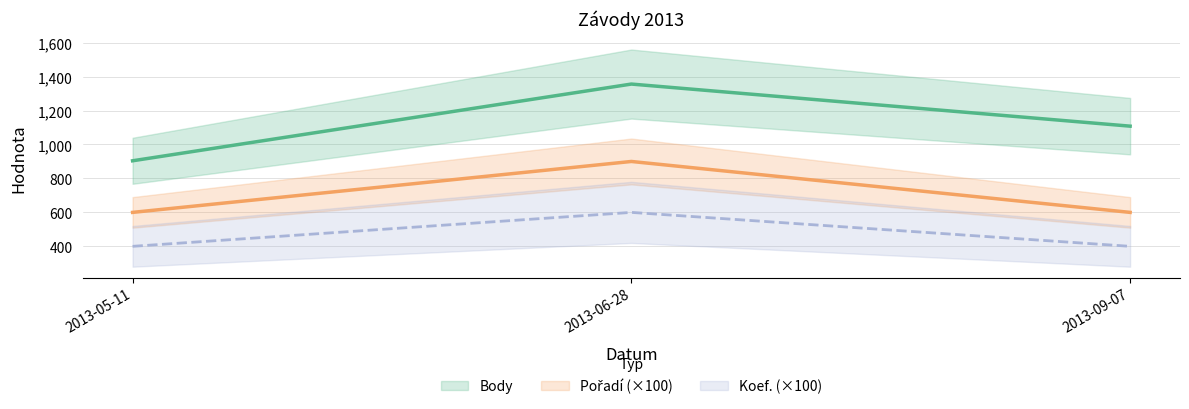

What is the value of the Koef. point at the 3rd from the left?

400